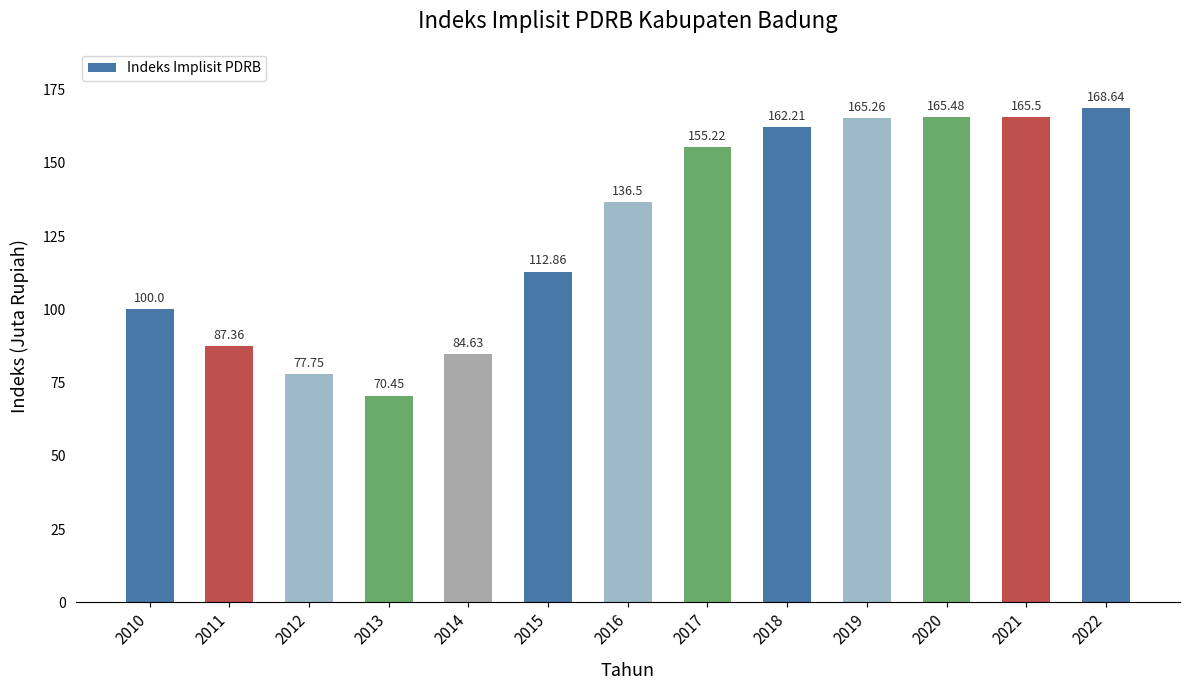

Count the number of values greater than 136.

7